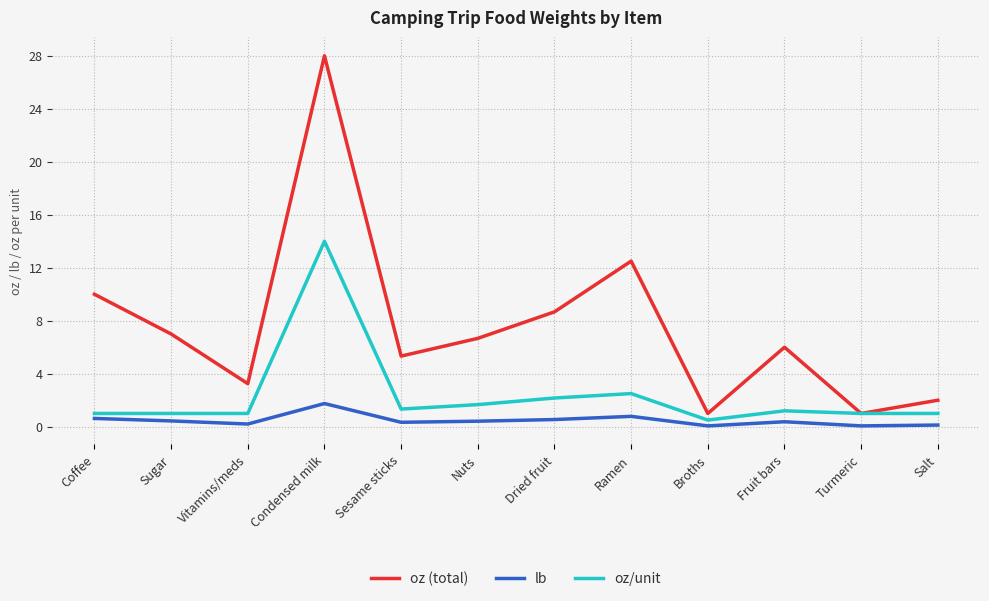

At which label does lb reach its peak?

Condensed milk